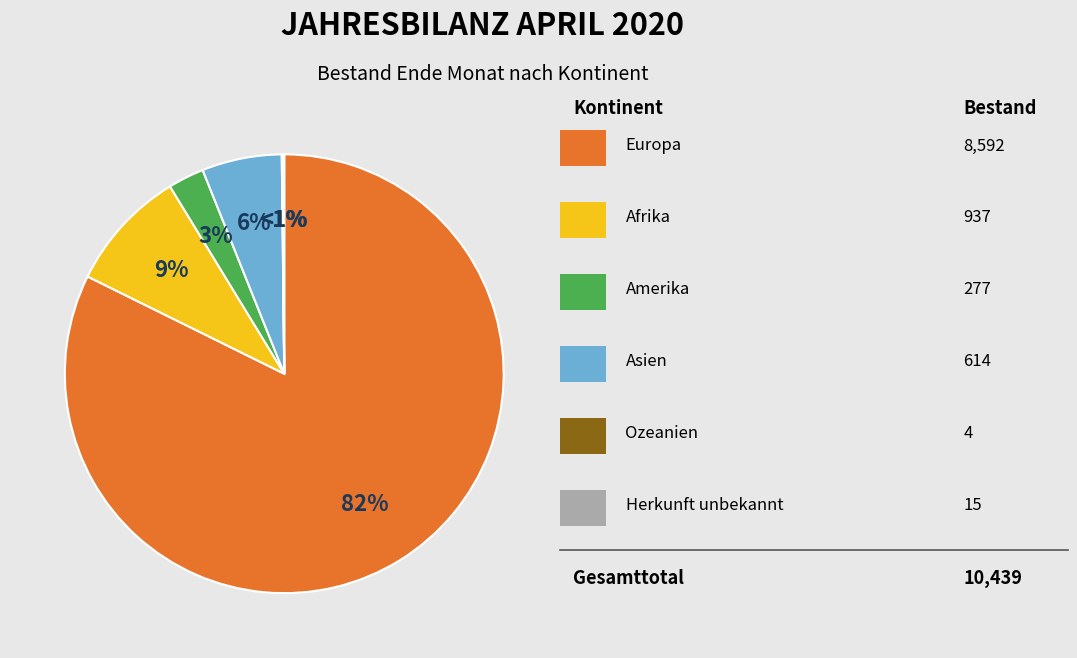

Is the sum of Amerika and Ozeanien greater than half?

No